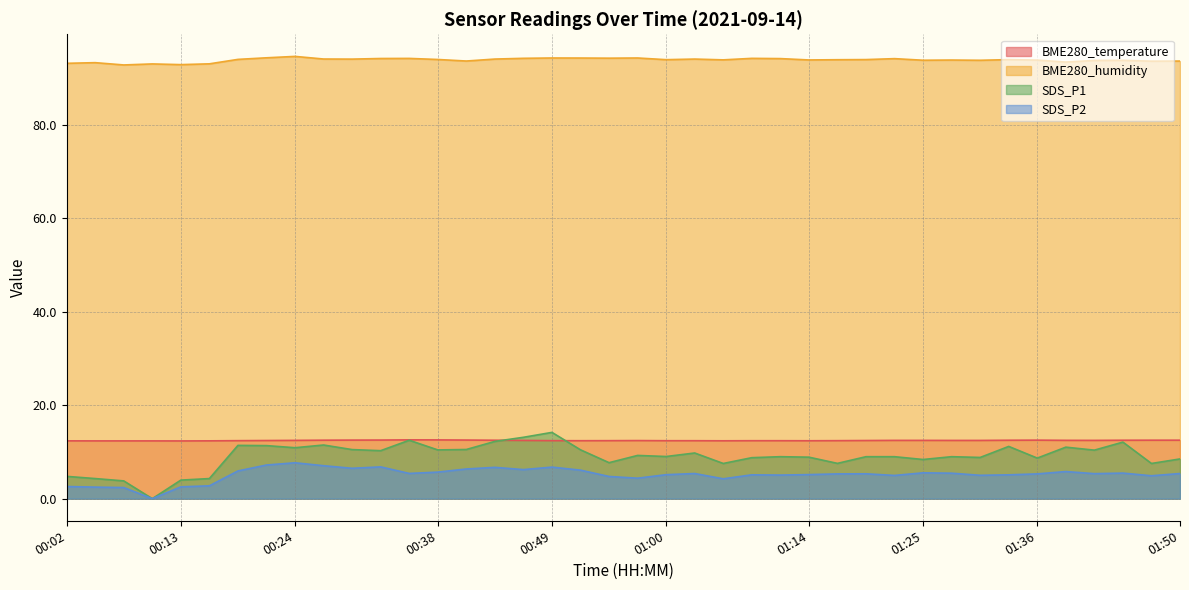

Does the chart display data point markers on the line(s)?

No